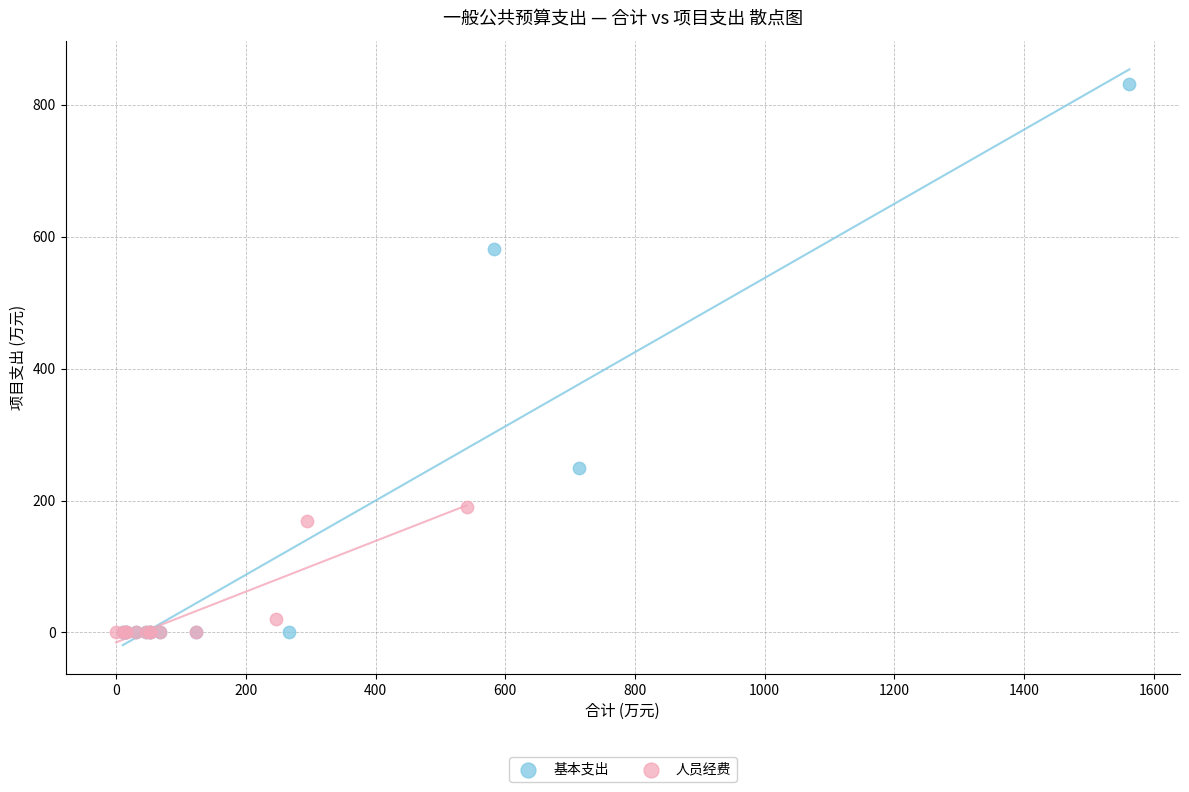

What are all the series names shown in the legend?

基本支出, 人员经费